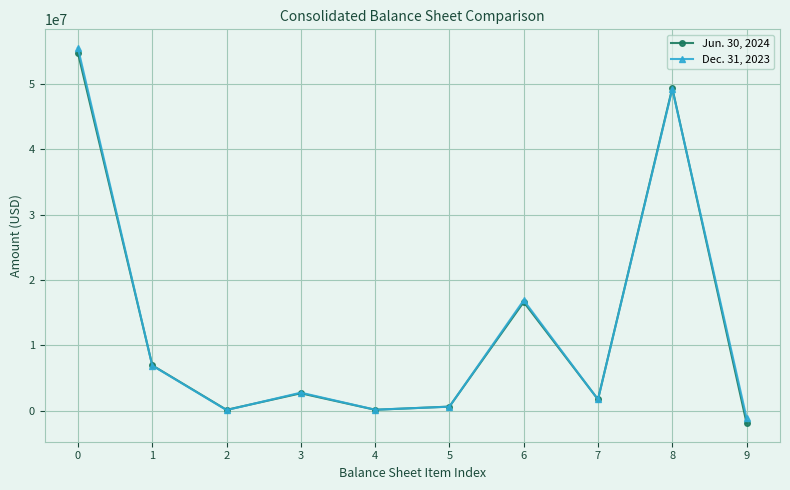

Is this an area chart (filled region under the line)?

No